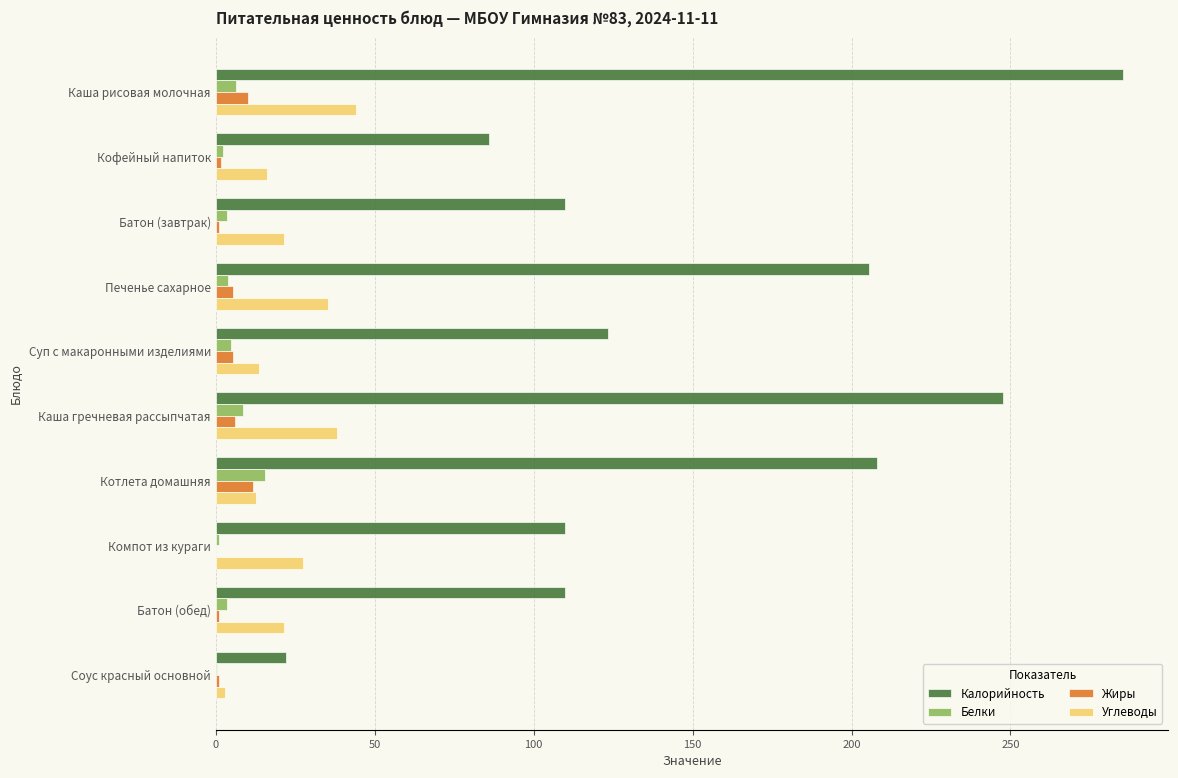

What is the maximum value shown in the chart?

285.4